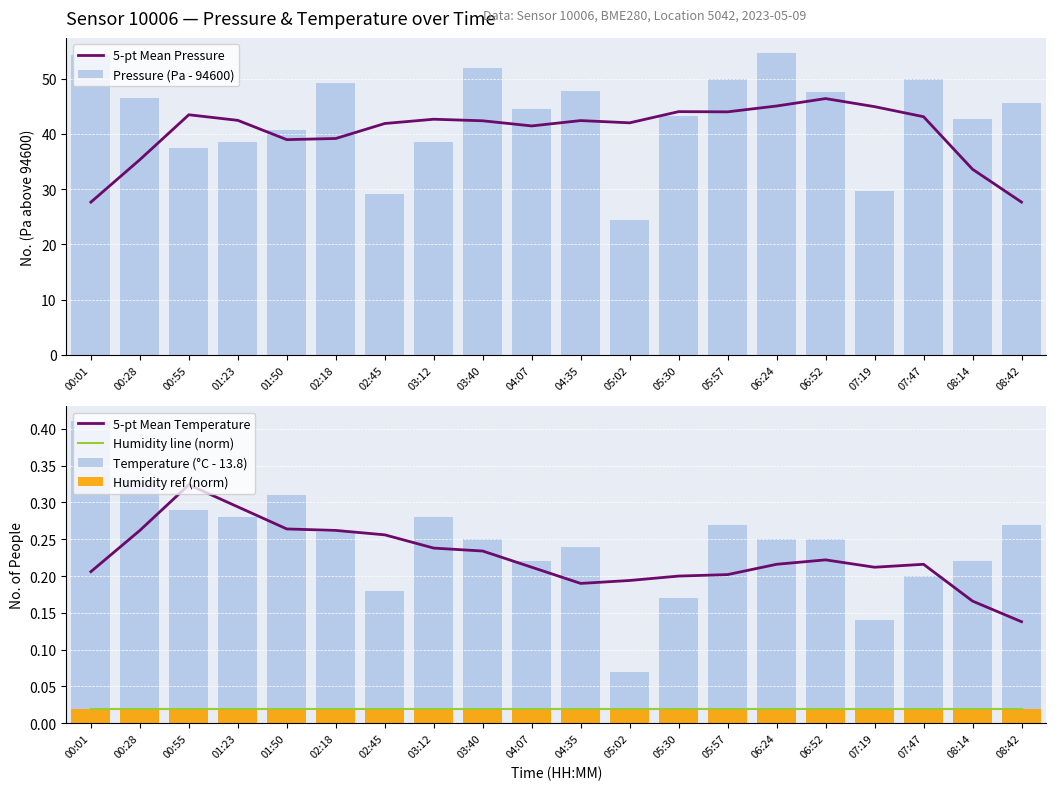

Reading left to right, what are all the values shown in this chart?

5-pt Mean Pressure: 00:01=27.6	00:28=35.3	00:55=43.4	01:23=42.4	01:50=38.9	02:18=39.2	02:45=41.9	03:12=42.6	03:40=42.4	04:07=41.4	04:35=42.4	05:02=42.0	05:30=44.0	05:57=44.0	06:24=45.0	06:52=46.4	07:19=44.9	07:47=43.1	08:14=33.6	08:42=27.6
Pressure (Pa - 94600): 00:01=54.2	00:28=46.5	00:55=37.4	01:23=38.4	01:50=40.6	02:18=49.2	02:45=29.1	03:12=38.4	03:40=52.0	04:07=44.5	04:35=47.8	05:02=24.4	05:30=43.3	05:57=50.0	06:24=54.6	06:52=47.6	07:19=29.7	07:47=50.0	08:14=42.7	08:42=45.5
5-pt Mean Temperature: 00:01=0.2	00:28=0.3	00:55=0.3	01:23=0.3	01:50=0.3	02:18=0.3	02:45=0.3	03:12=0.2	03:40=0.2	04:07=0.2	04:35=0.2	05:02=0.2	05:30=0.2	05:57=0.2	06:24=0.2	06:52=0.2	07:19=0.2	07:47=0.2	08:14=0.2	08:42=0.1
Humidity line (norm): 00:01=0.0	00:28=0.0	00:55=0.0	01:23=0.0	01:50=0.0	02:18=0.0	02:45=0.0	03:12=0.0	03:40=0.0	04:07=0.0	04:35=0.0	05:02=0.0	05:30=0.0	05:57=0.0	06:24=0.0	06:52=0.0	07:19=0.0	07:47=0.0	08:14=0.0	08:42=0.0
Temperature (°C - 13.8): 00:01=0.4	00:28=0.3	00:55=0.3	01:23=0.3	01:50=0.3	02:18=0.3	02:45=0.2	03:12=0.3	03:40=0.2	04:07=0.2	04:35=0.2	05:02=0.1	05:30=0.2	05:57=0.3	06:24=0.2	06:52=0.2	07:19=0.1	07:47=0.2	08:14=0.2	08:42=0.3
Humidity ref (norm): 00:01=0.0	00:28=0.0	00:55=0.0	01:23=0.0	01:50=0.0	02:18=0.0	02:45=0.0	03:12=0.0	03:40=0.0	04:07=0.0	04:35=0.0	05:02=0.0	05:30=0.0	05:57=0.0	06:24=0.0	06:52=0.0	07:19=0.0	07:47=0.0	08:14=0.0	08:42=0.0